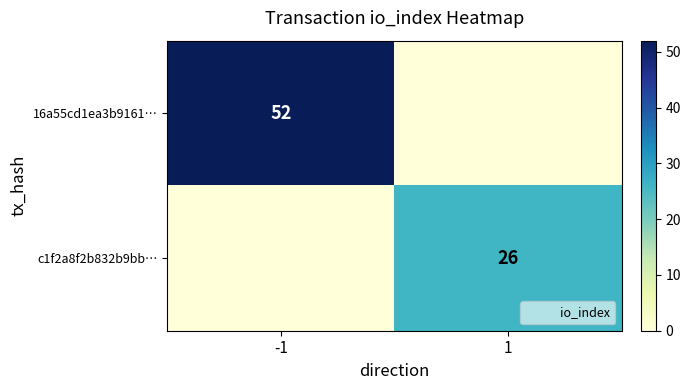

Which category has the highest value across all series?

-1